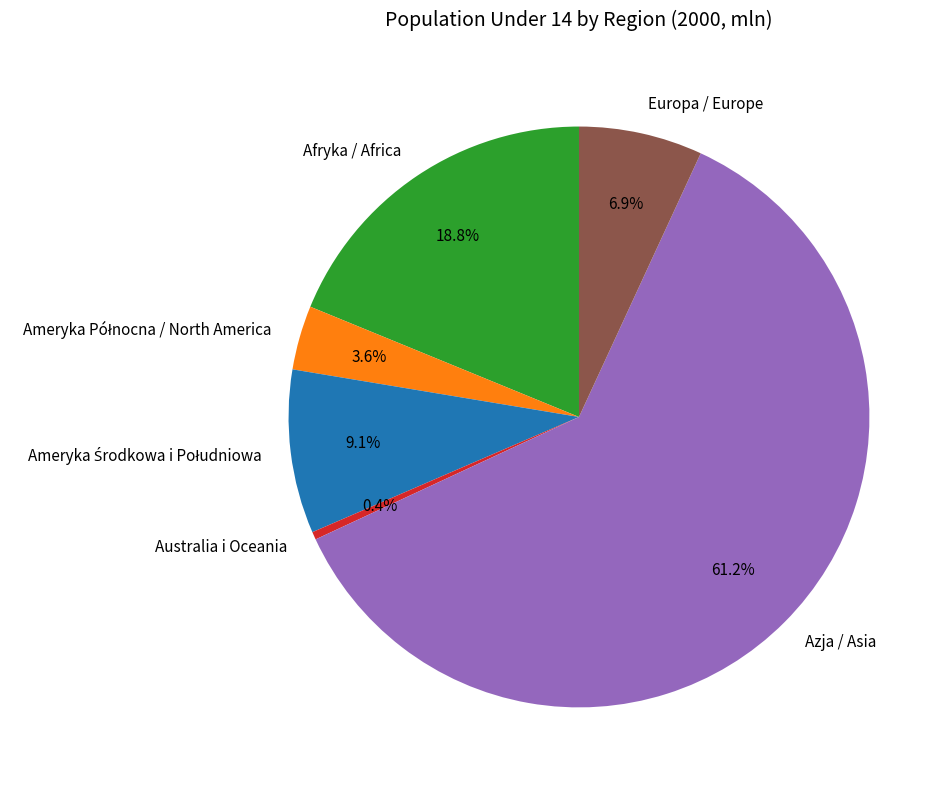

Is it true that Afryka / Africa is 29% of the pie?

False